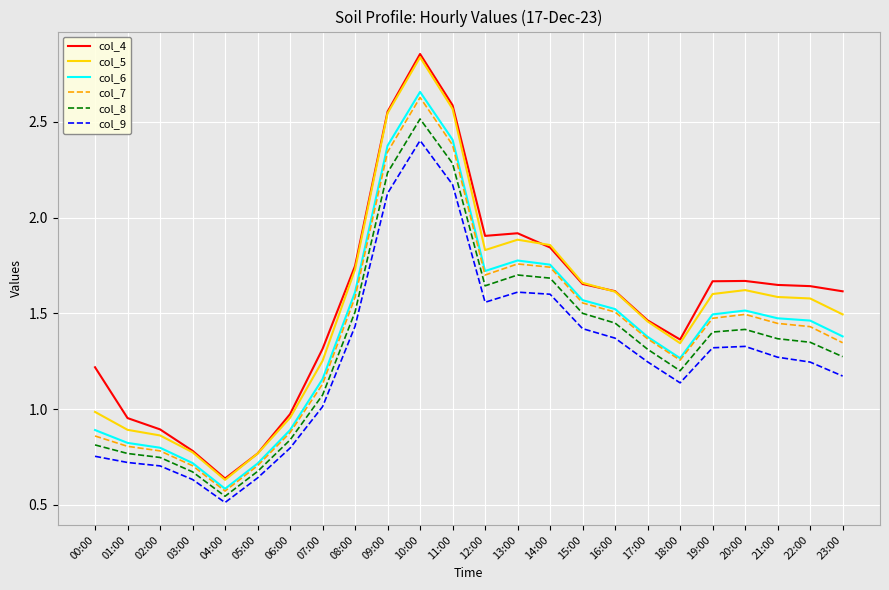

What position from the left is 18:00?

19